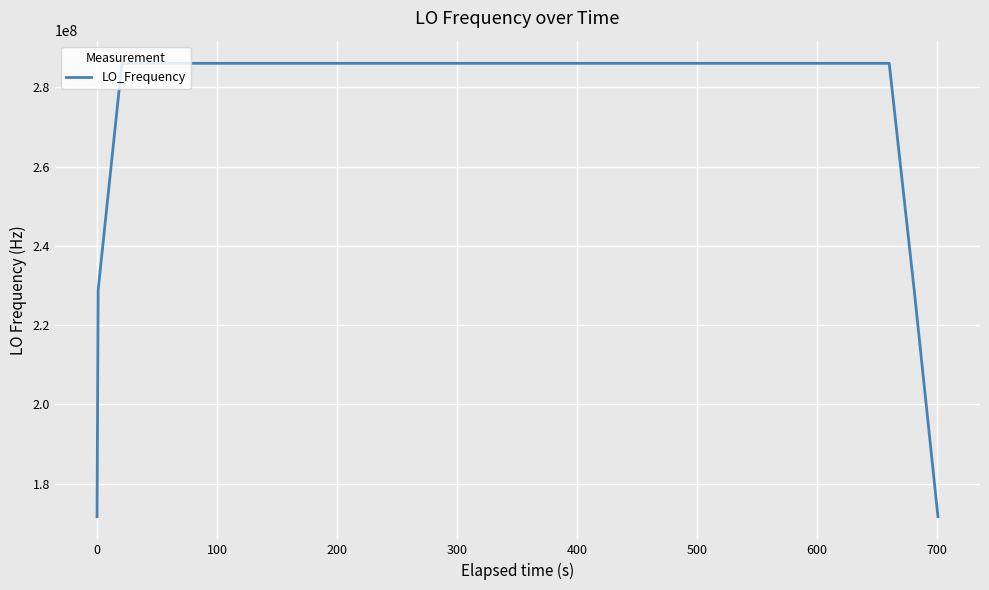

What is the difference between the maximum and minimum values?

114418803.6